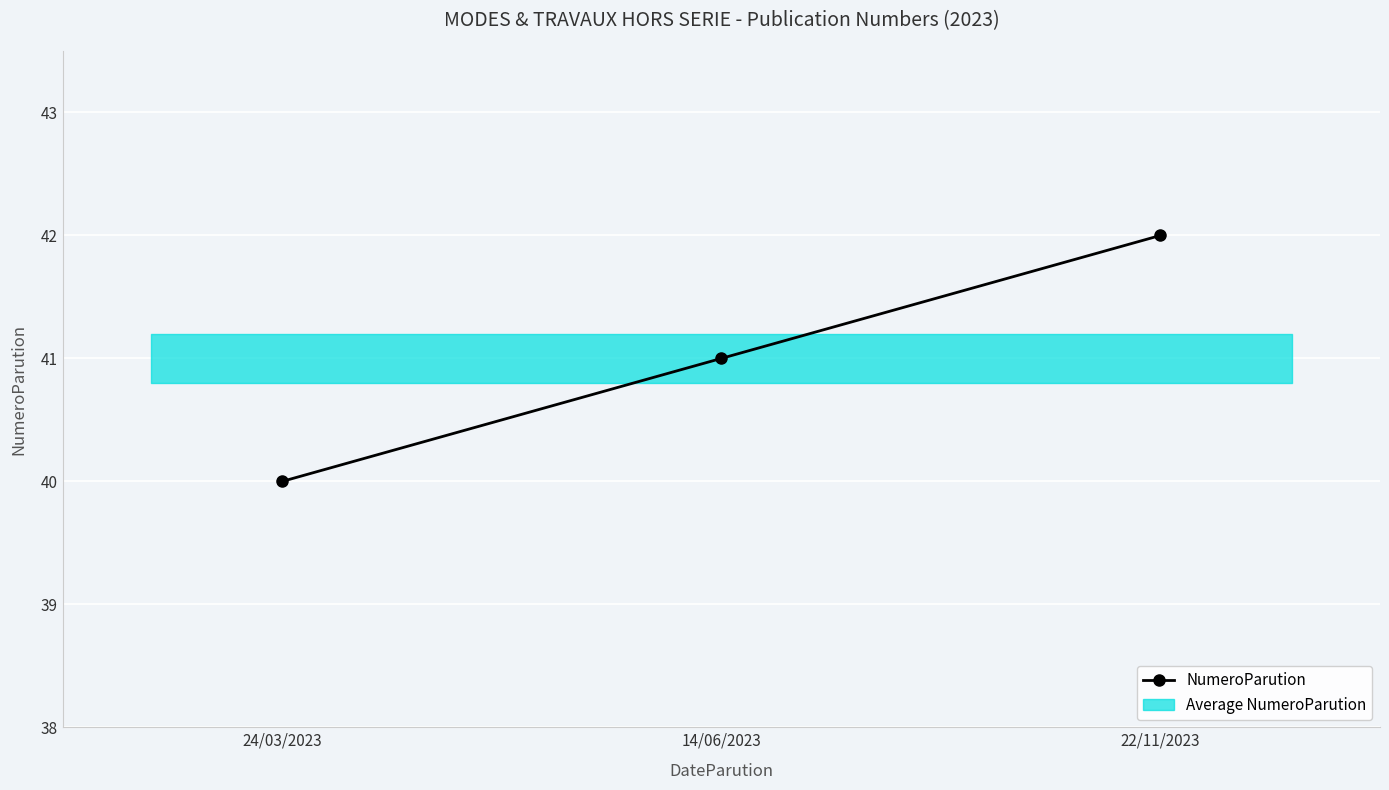

Where does the data first go above 41?

22/11/2023